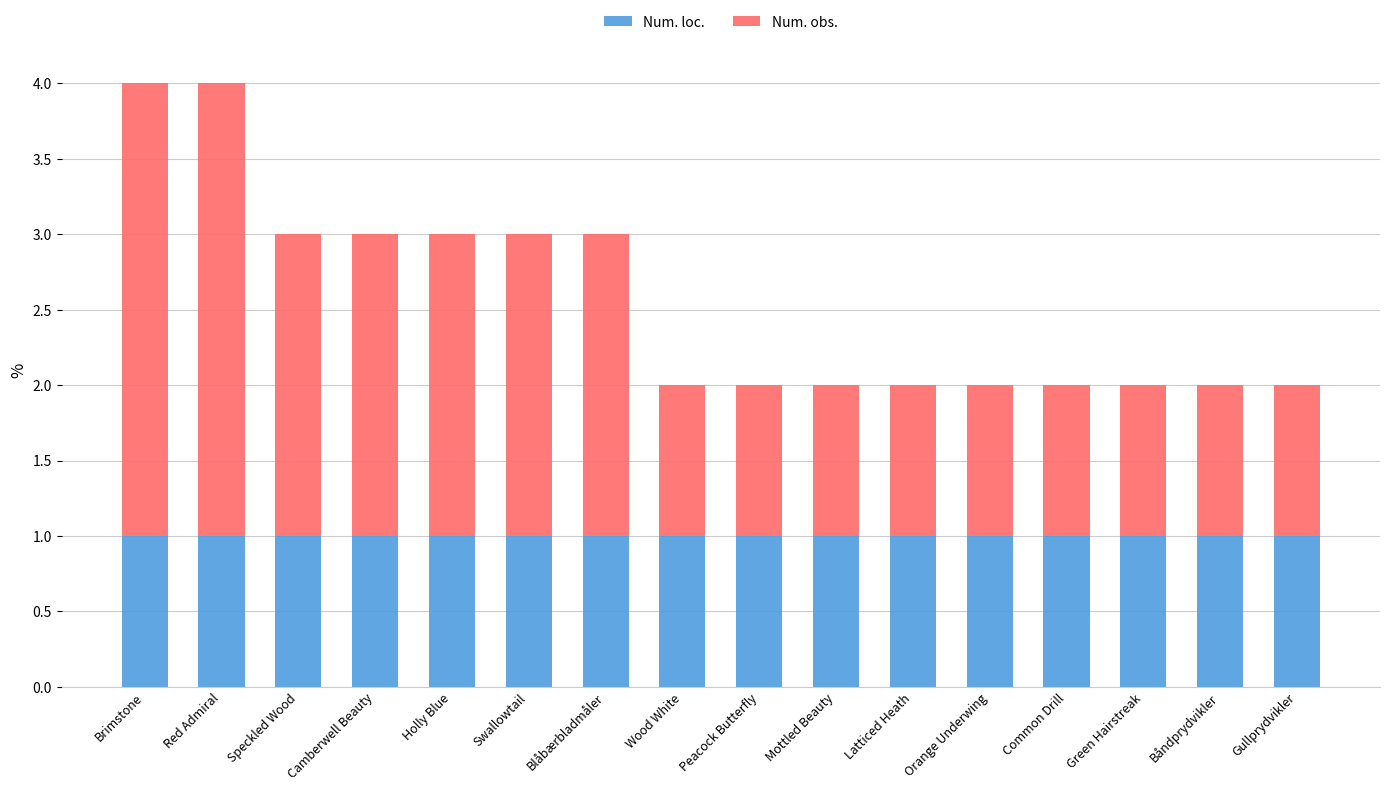

Are the bars grouped side by side (vs. stacked)?

No